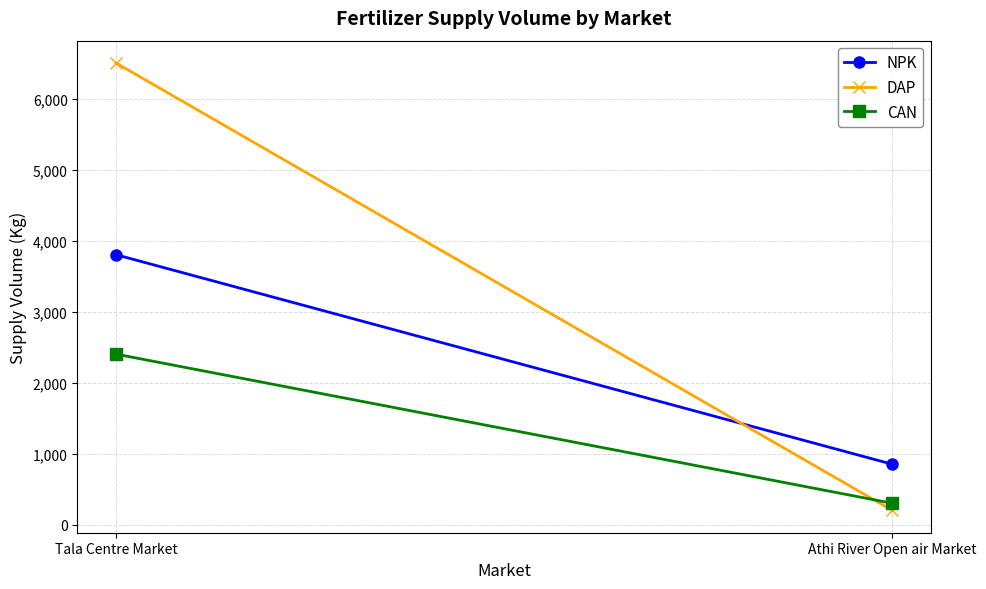

List the labels in order of DAP value, smallest first.

Athi River Open air Market, Tala Centre Market